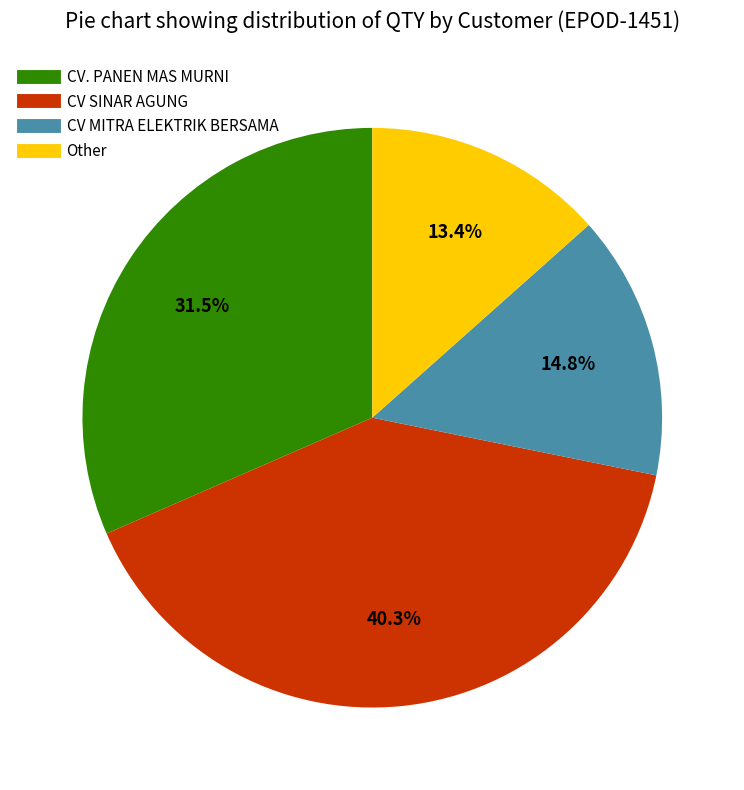

Does CV MITRA ELEKTRIK BERSAMA represent more than half of the total?

No